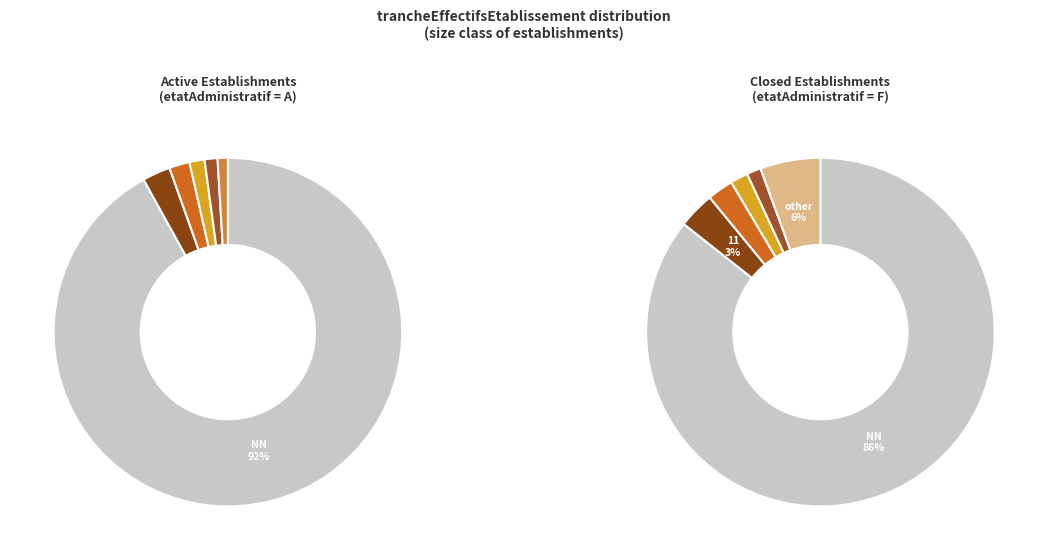

Combined, do 02 and other account for over 50%?

No